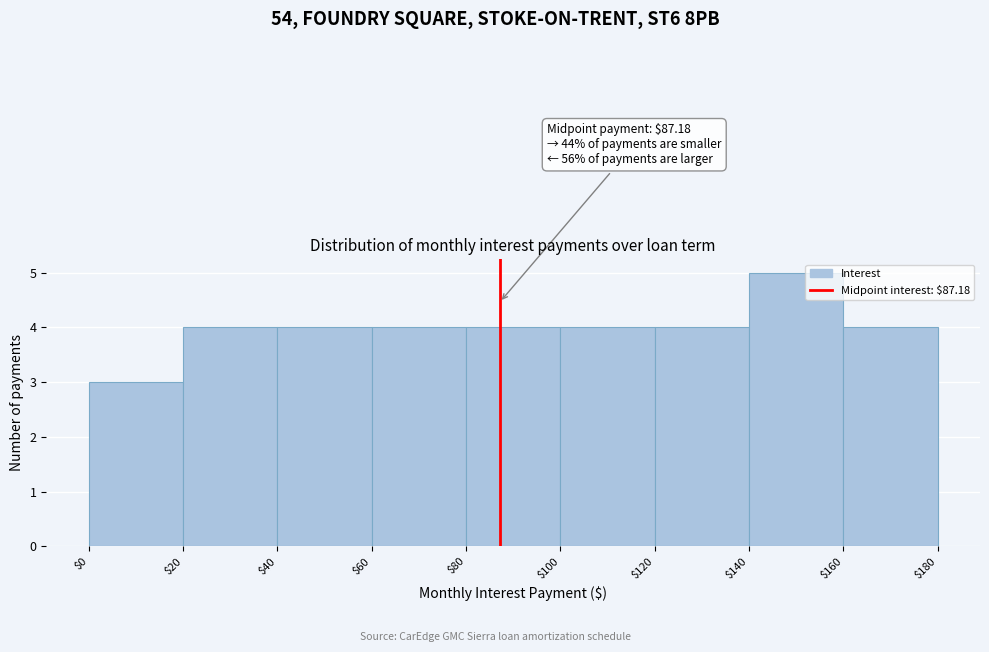

Which range on the x-axis has the tallest bar?

$140 to $160